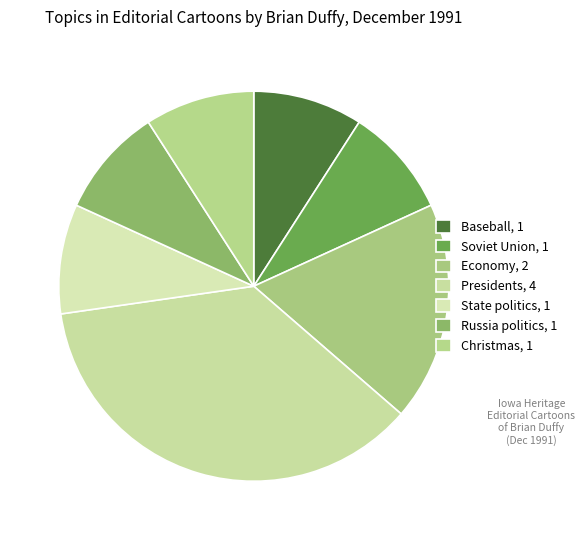

Count the number of slices in the pie.

7